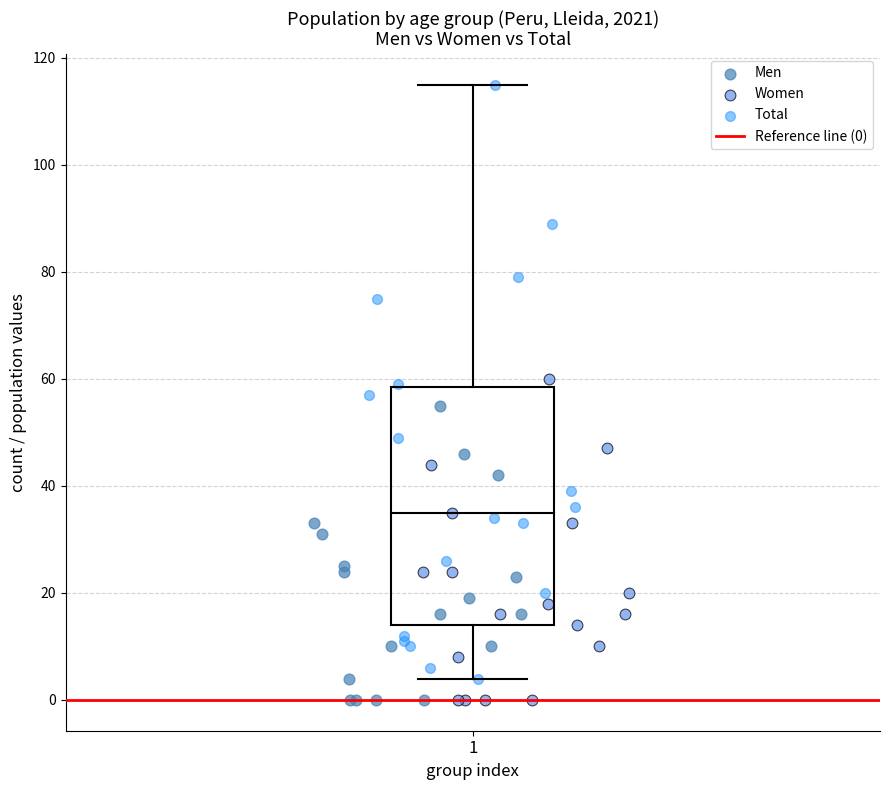

Which series has the largest Y range (max minus min)?

Total